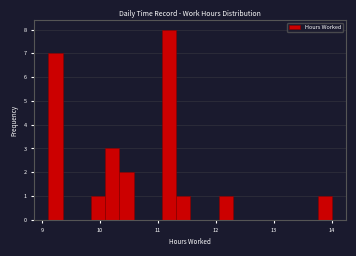

Around what value on the x-axis is the tallest bar? Give the approximate position of its centre, as read against the axis.

11.2